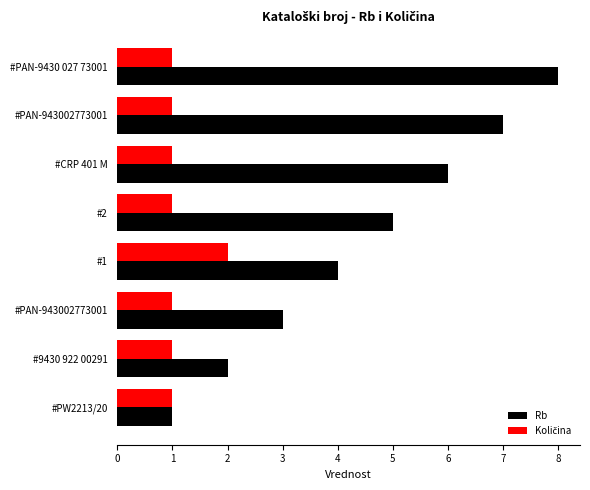

How many categories are shown in the chart?

8